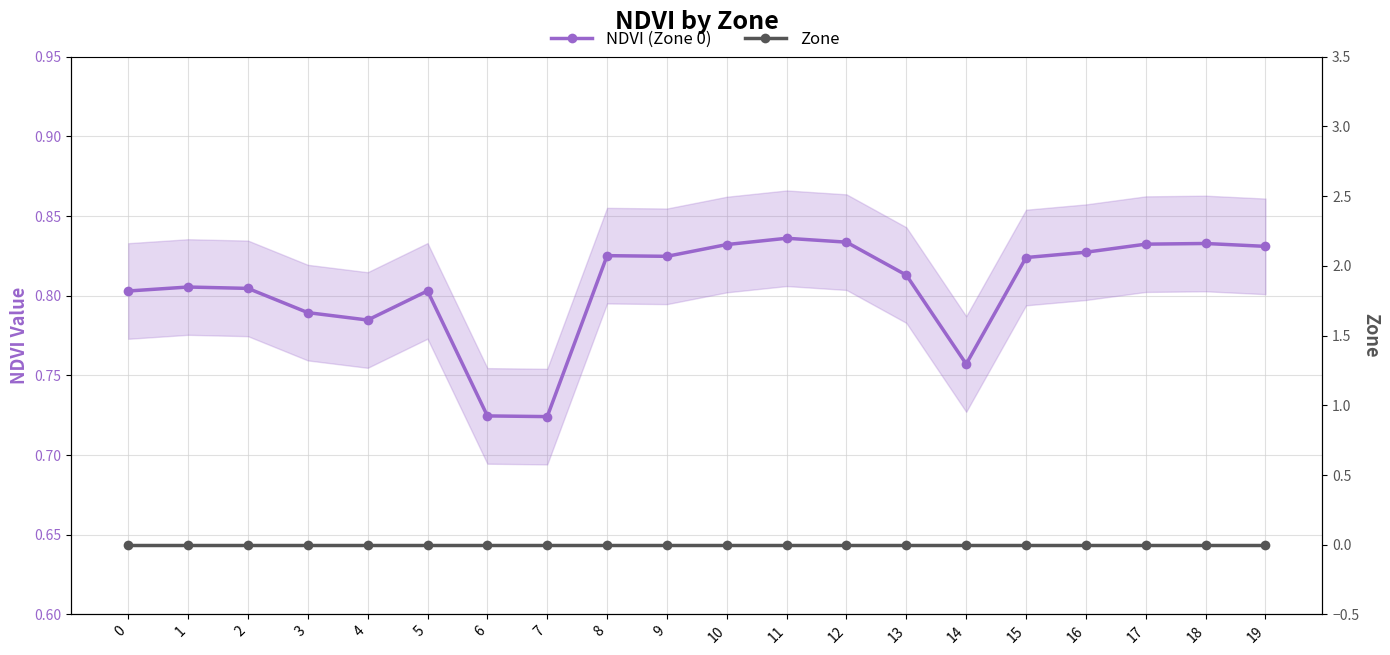

What is the total value across all series at 8?

0.8